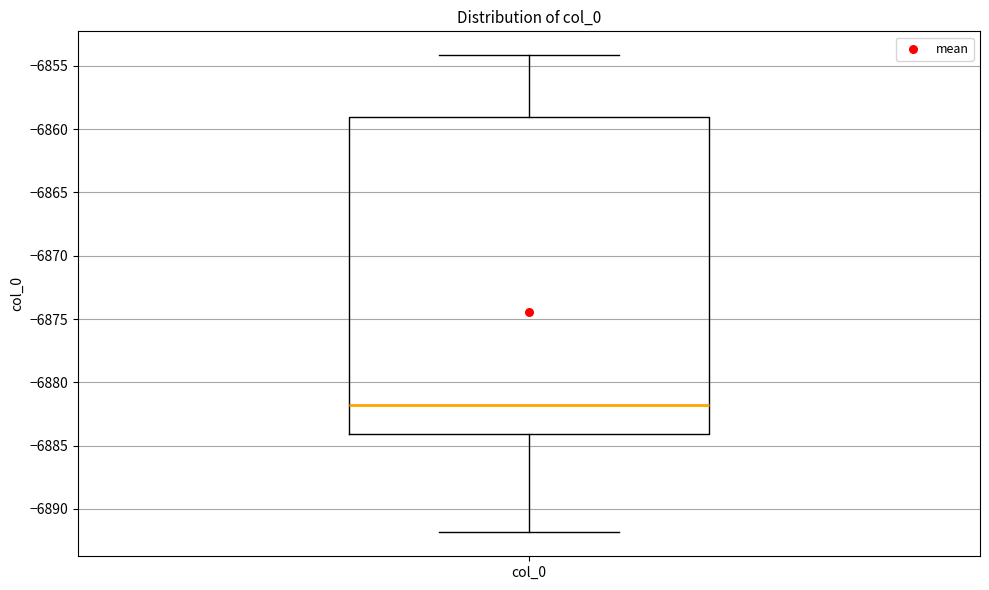

Transcribe this box plot: give where the median line is, the range the box spans, and where the two whiskers end, as read against the y-axis. The values are not printed on the chart, so give them approximately, as read against the axis.

median -6882, box -6884 to -6859, whiskers -6892 to -6854